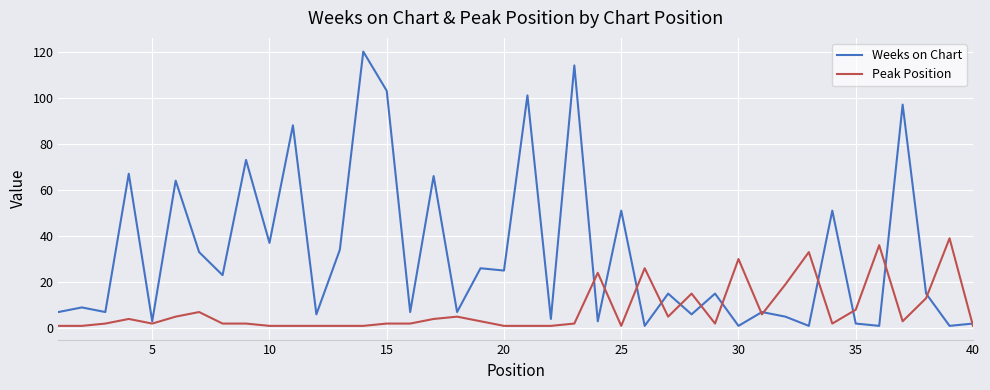

What is the greatest value displayed?

120